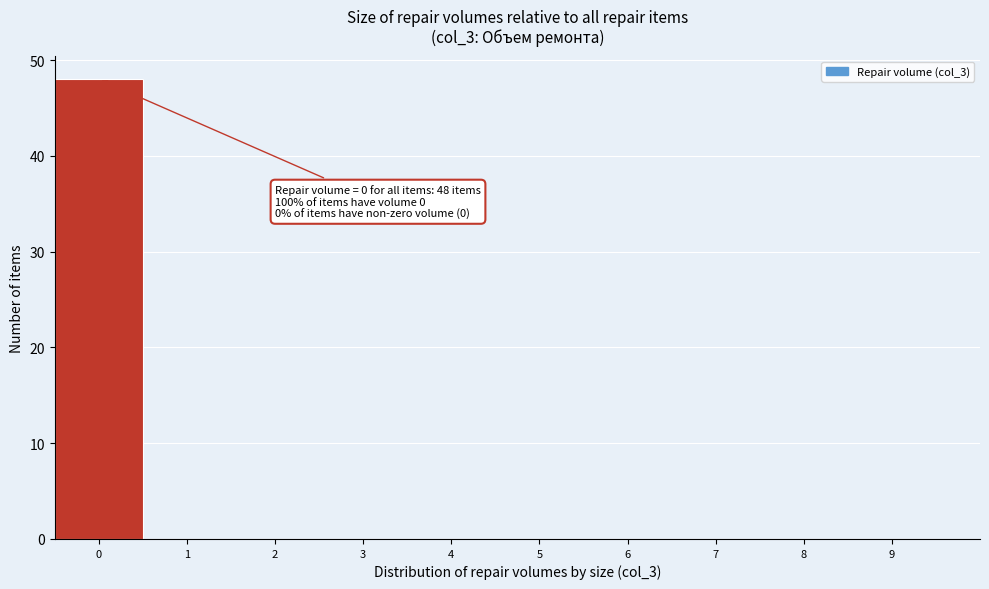

Which range on the x-axis has the tallest bar?

-0.5 to 0.5